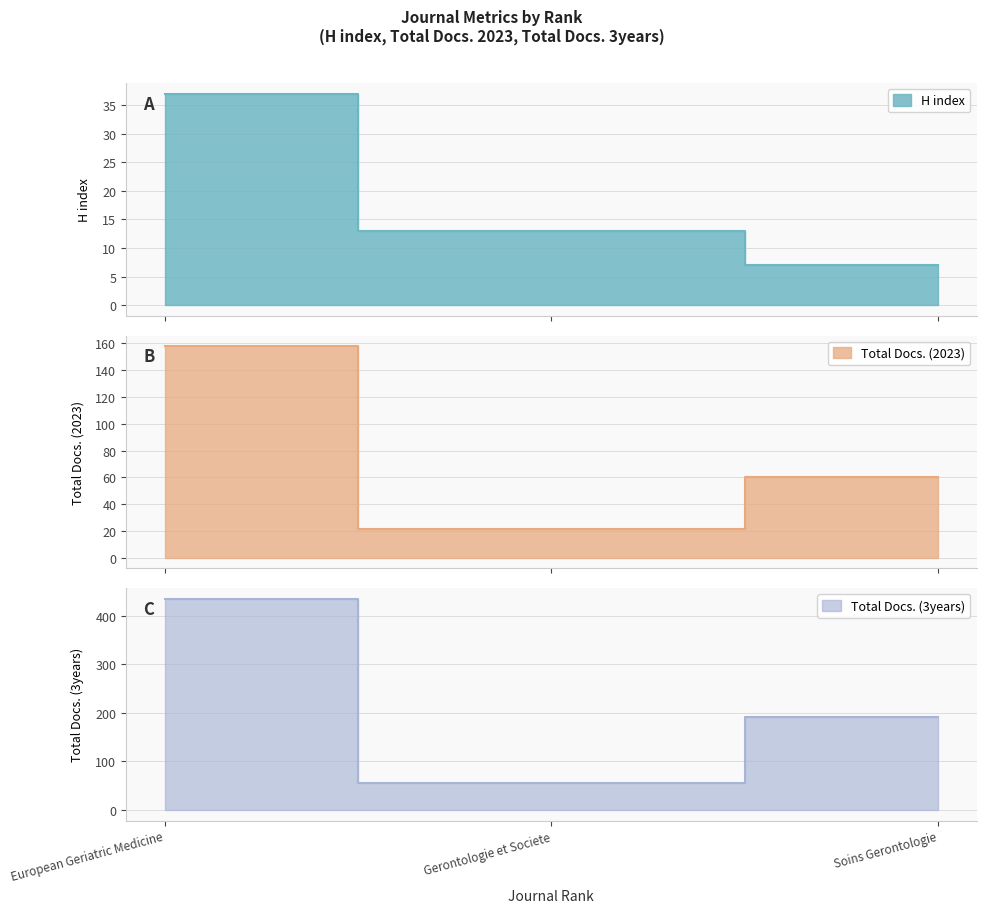

How many data points does each series have?

3